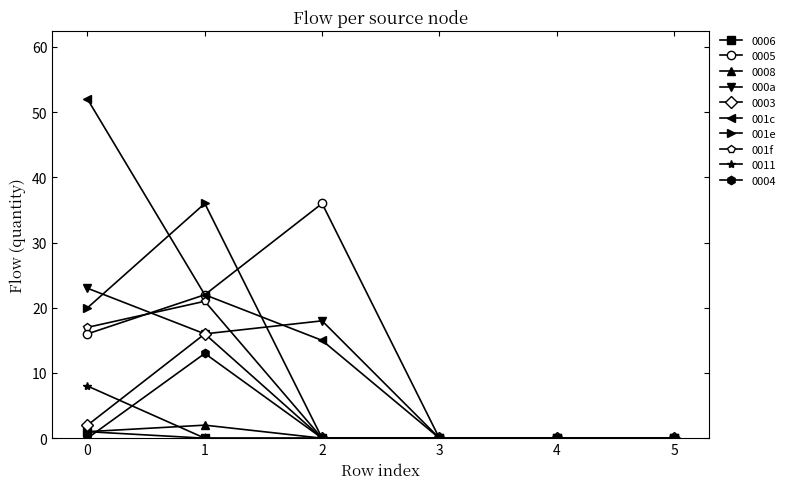

True or false: 001c has more than 2 interior local peaks.

False